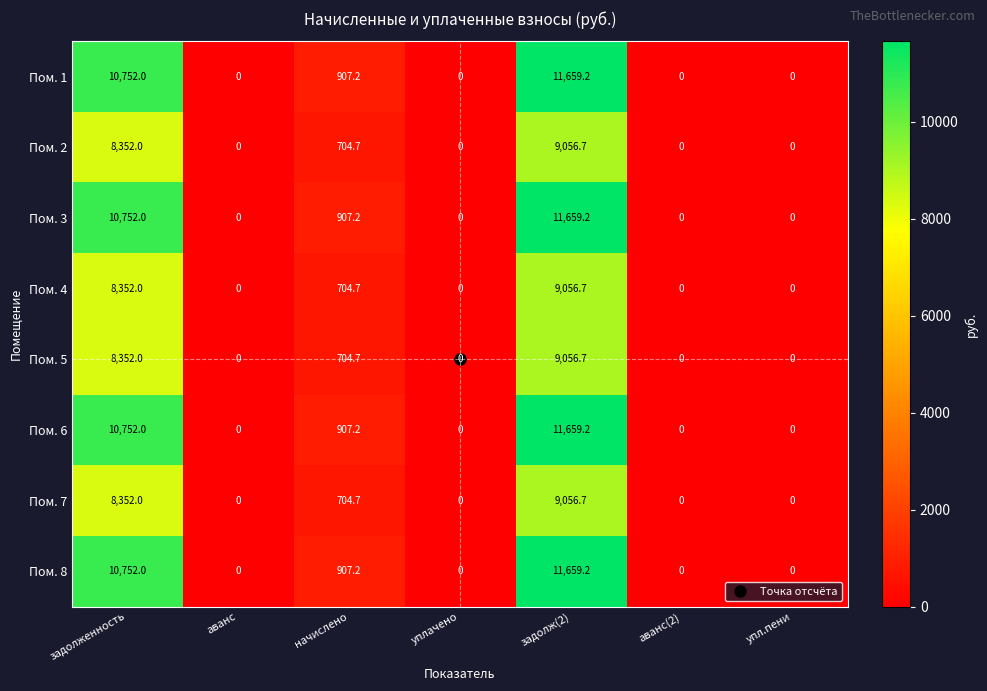

What is the sum of all Пом. 3 values?

23318.4